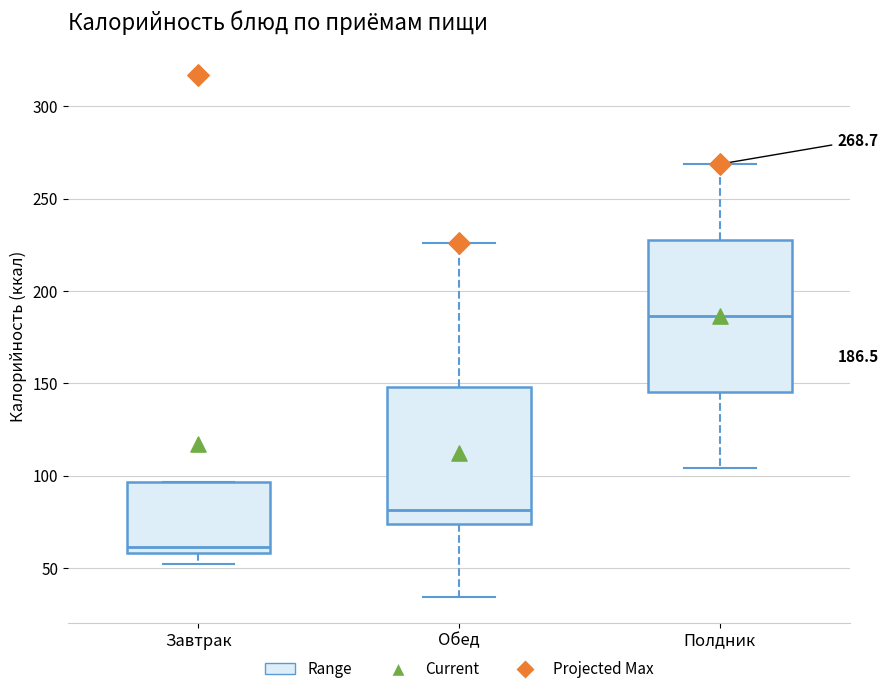

Which box has the lowest median line?

Завтрак